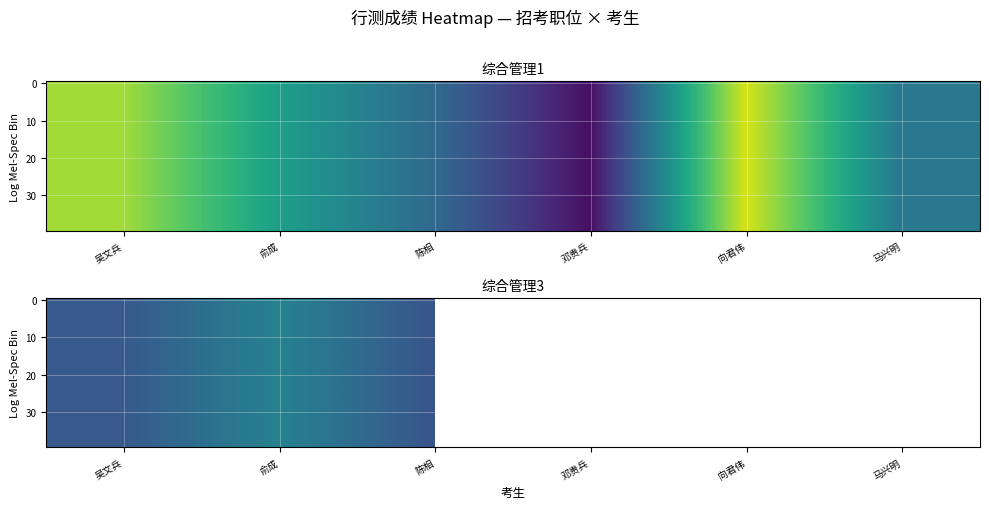

At which category is the sum across all series the highest?

俞成